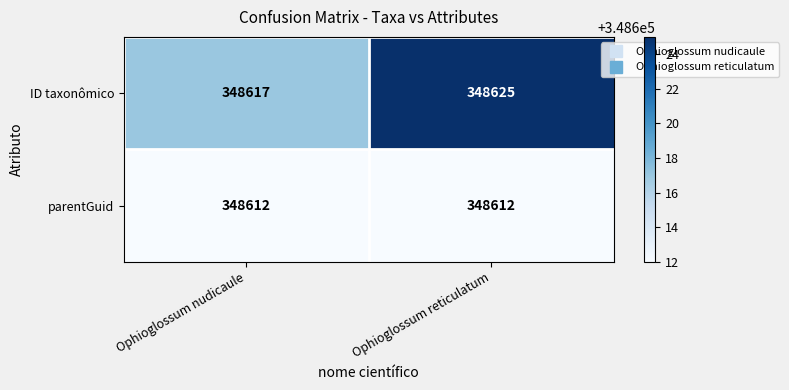

Is the value of parentGuid at Ophioglossum reticulatum greater than the value of ID taxonômico at Ophioglossum nudicaule?

No